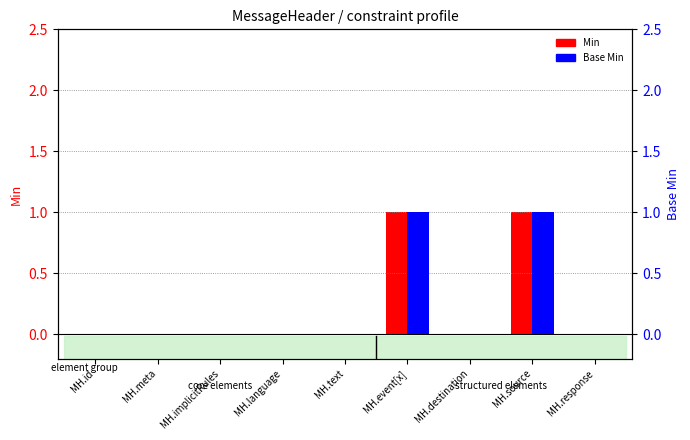

What is the highest value of the Base Min series?

1